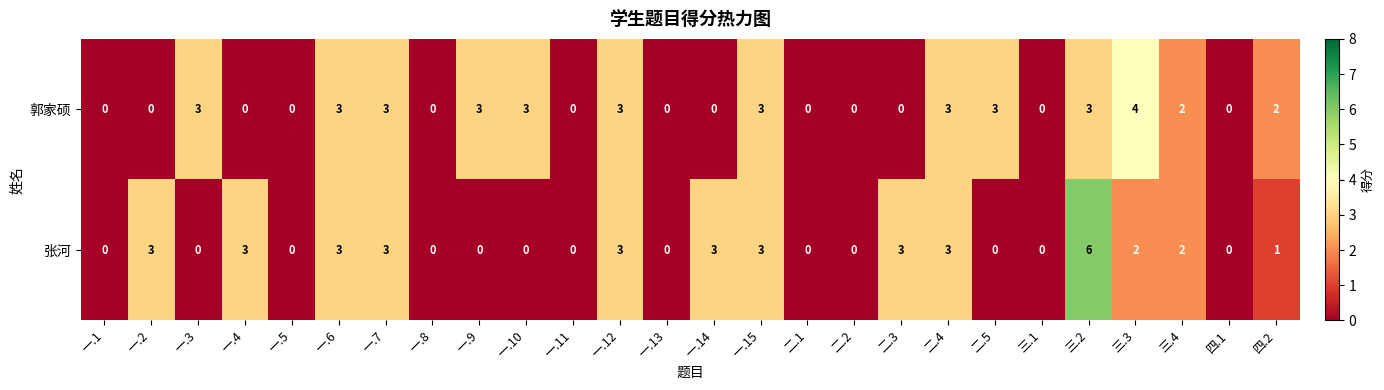

Is it true that 张河 equals 2 at 四.2?

False